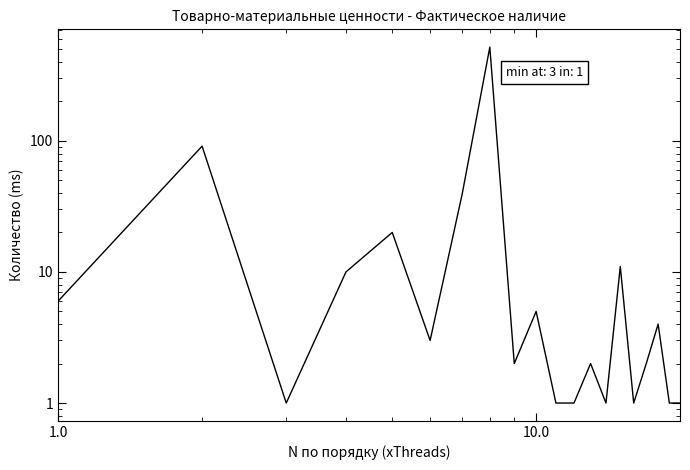

Is this an area chart (filled region under the line)?

No